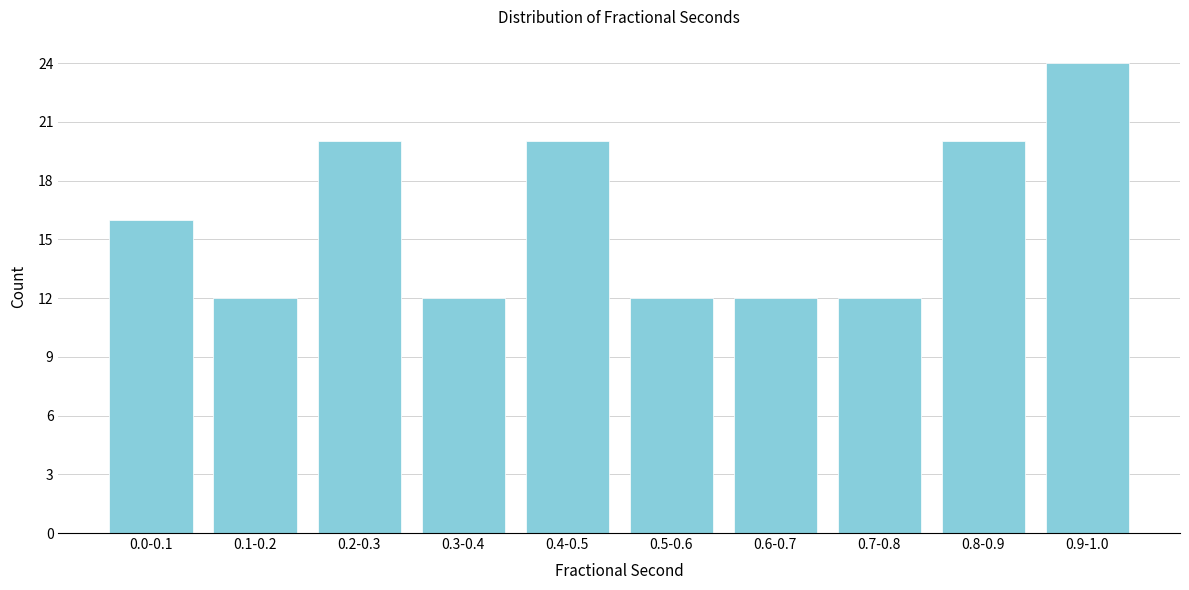

Reading left to right, extract all data points from this chart.

0.0-0.1=16	0.1-0.2=12	0.2-0.3=20	0.3-0.4=12	0.4-0.5=20	0.5-0.6=12	0.6-0.7=12	0.7-0.8=12	0.8-0.9=20	0.9-1.0=24